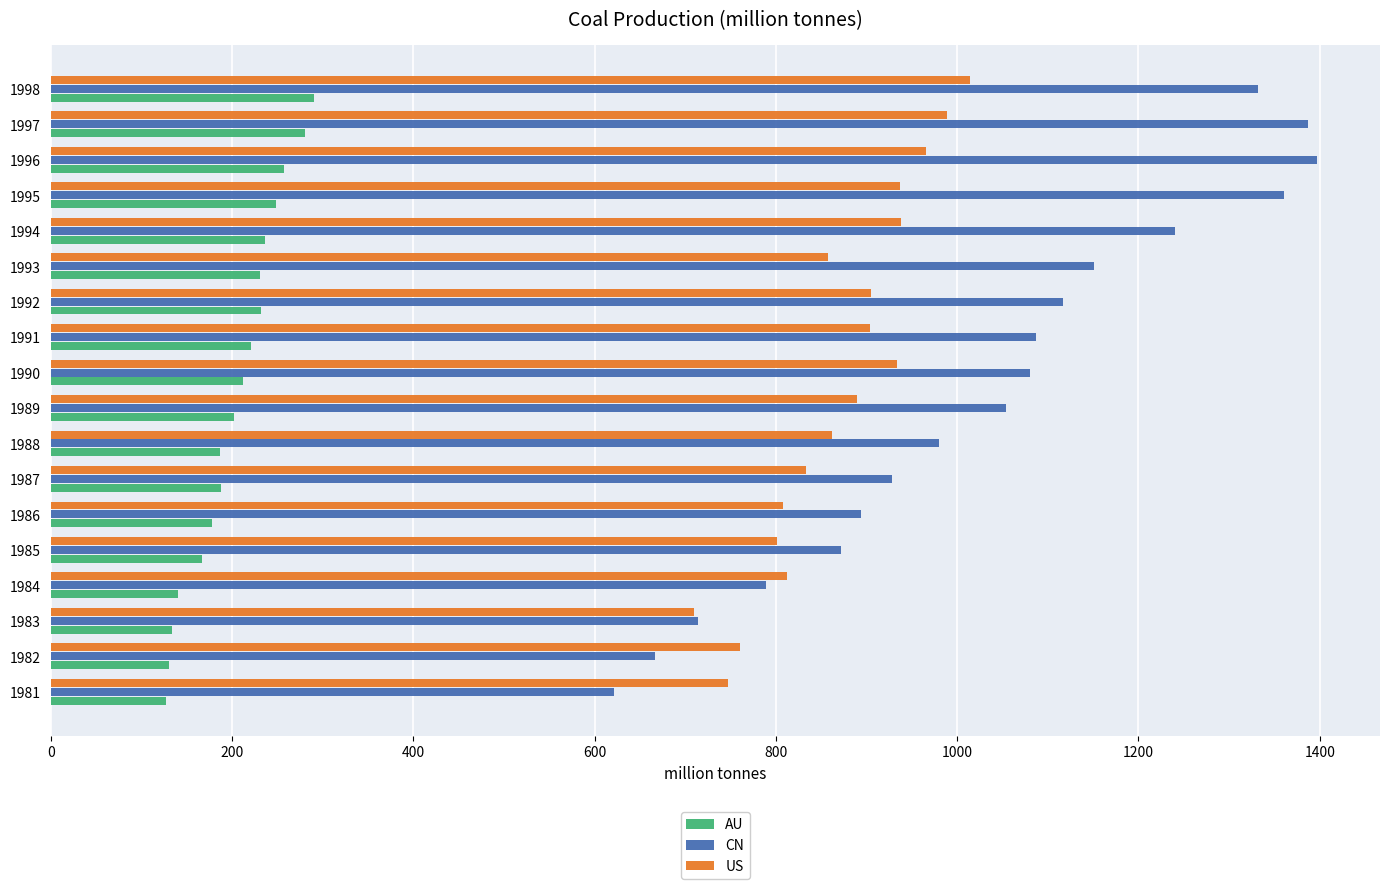

How many distinct data groups are displayed?

3